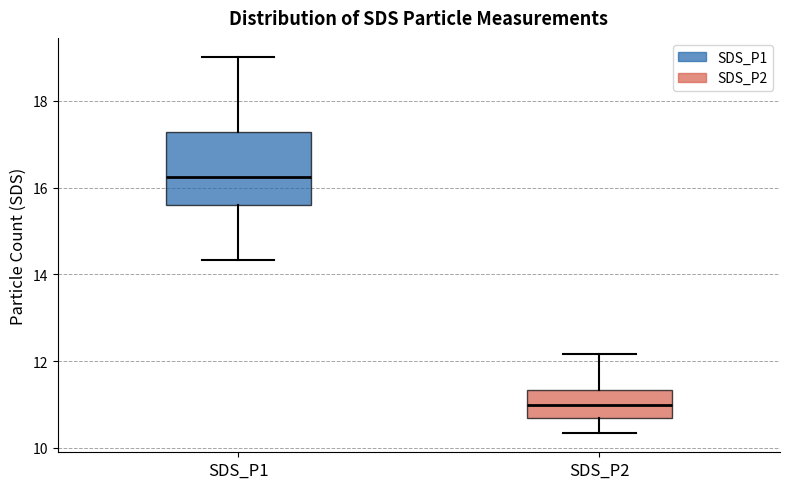

Where does the upper whisker of the box for SDS_P1 end on the y-axis? The values are not printed on the chart, so give them approximately, as read against the axis.

19.0